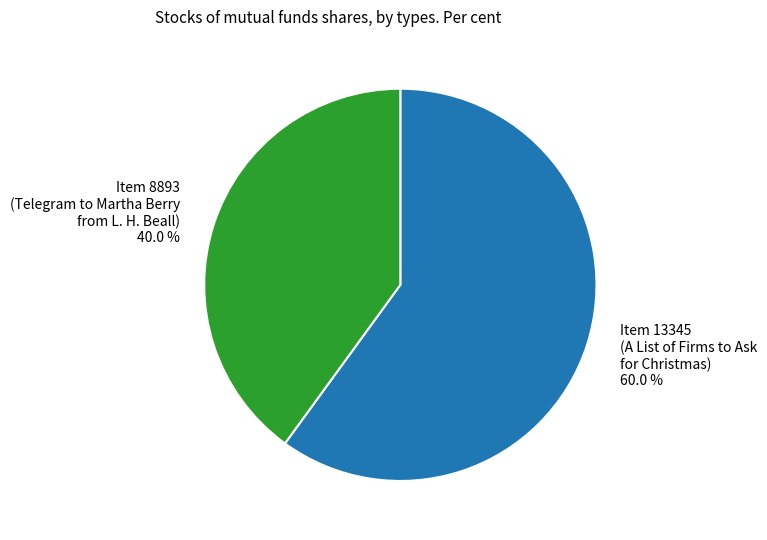

Between Item 8893 (Telegram to Martha Berry from L. H. Beall) 40.0 % and Item 13345 (A List of Firms to Ask for Christmas) 60.0 %, which is larger?

Item 13345 (A List of Firms to Ask for Christmas) 60.0 %